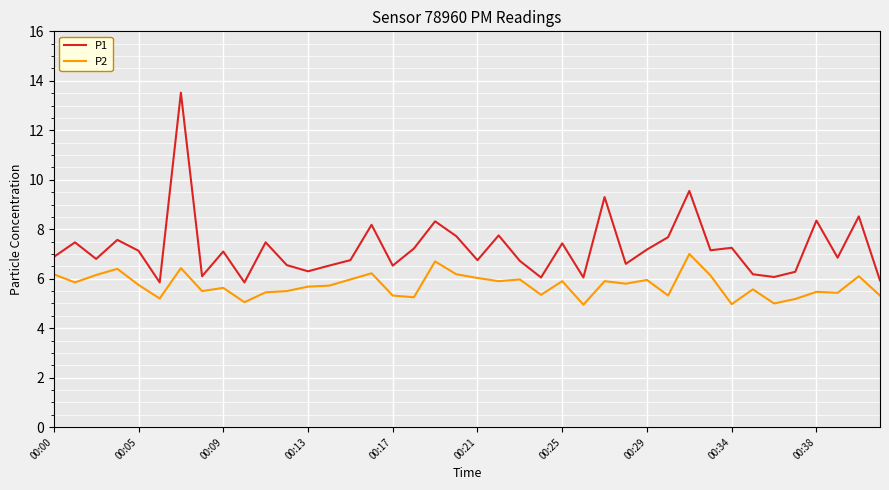

True or false: P1 and P2 intersect in this chart.

False